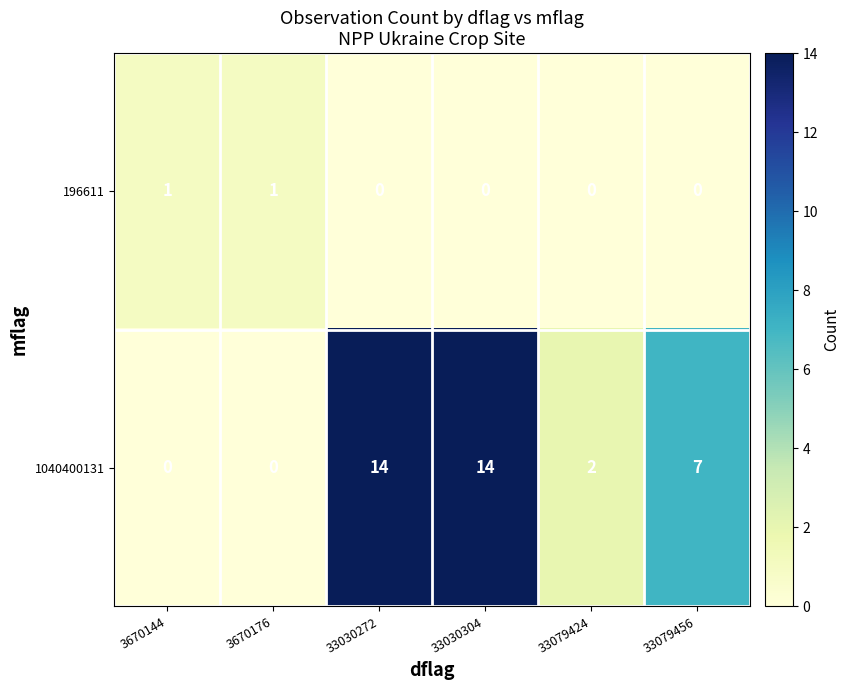

What is the difference between the maximum and second lowest values in the 1040400131 series?

14